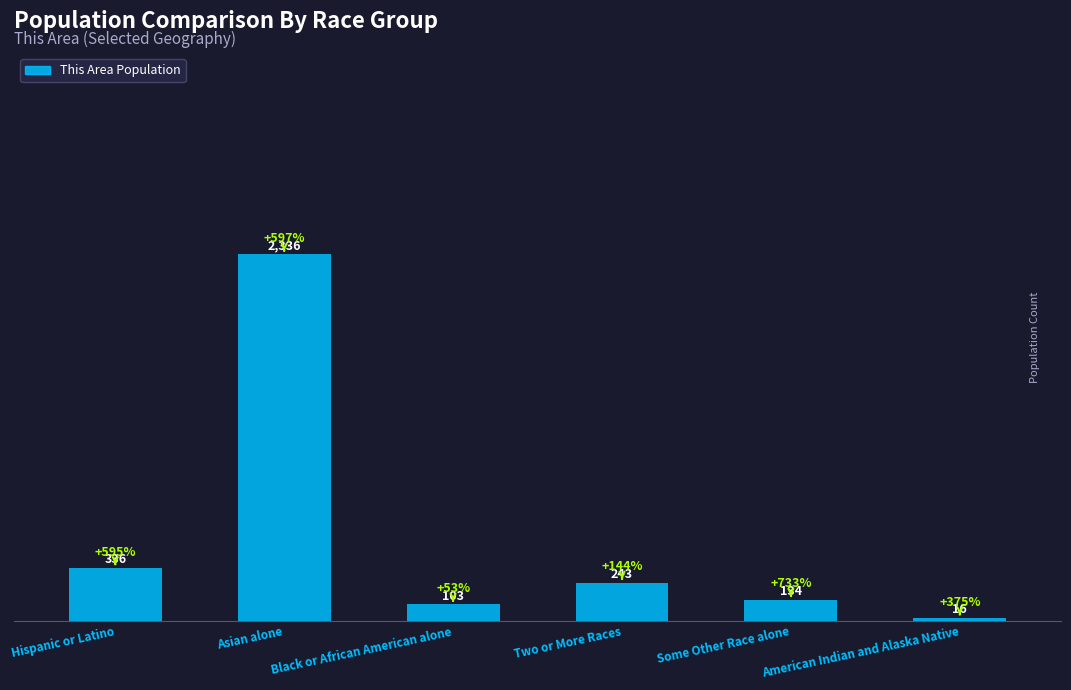

How many values are below 243?

3